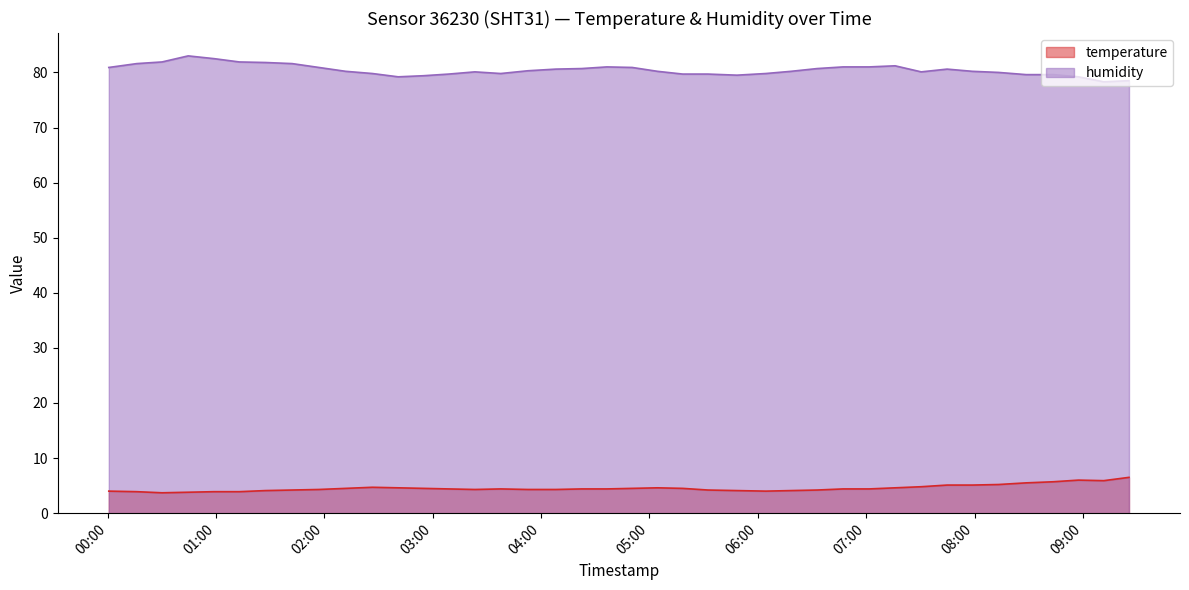

How many data points in humidity are above 80?

25